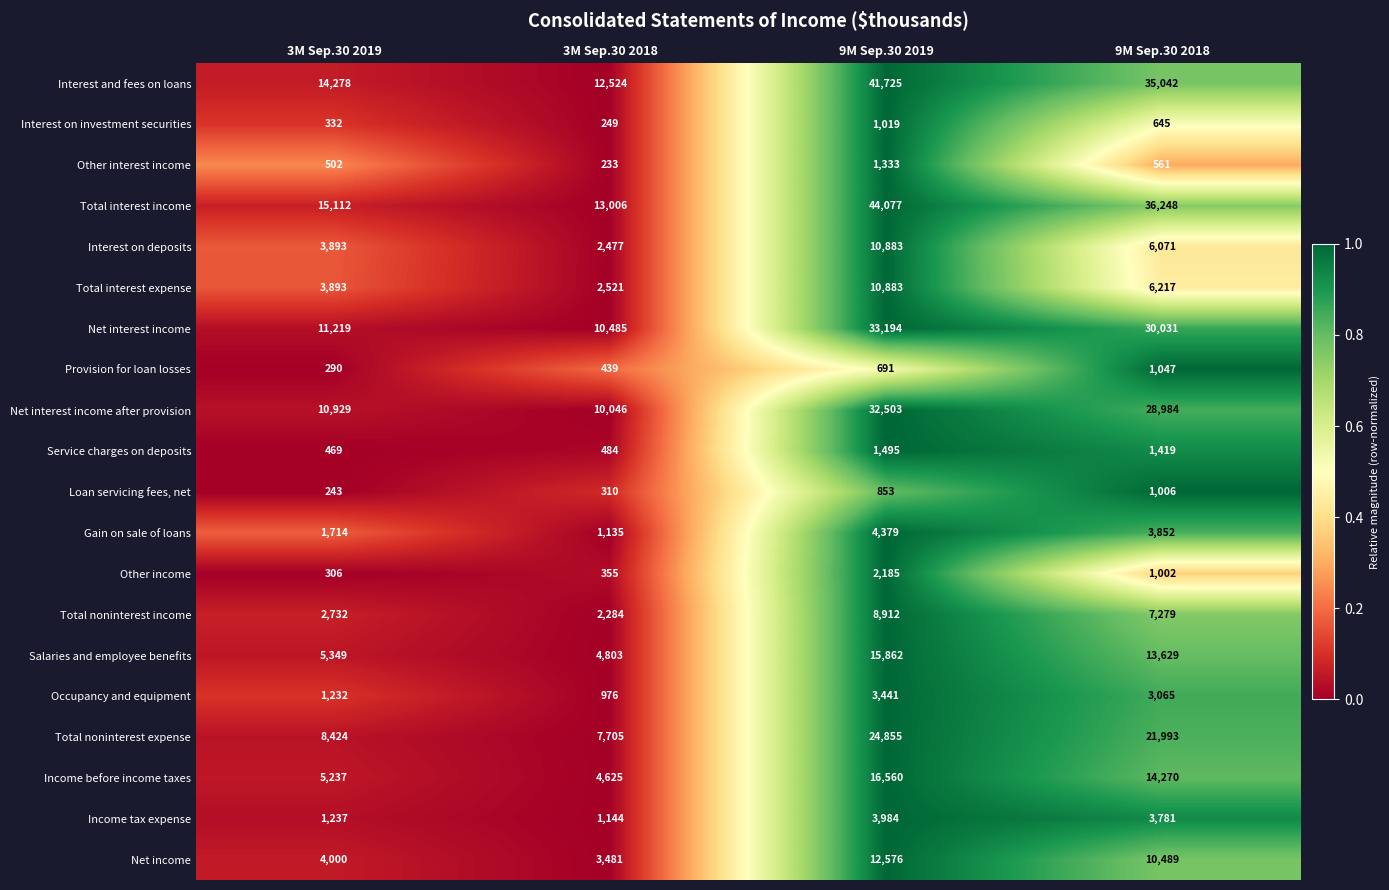

What is the lowest value of the Total noninterest income series?

2284